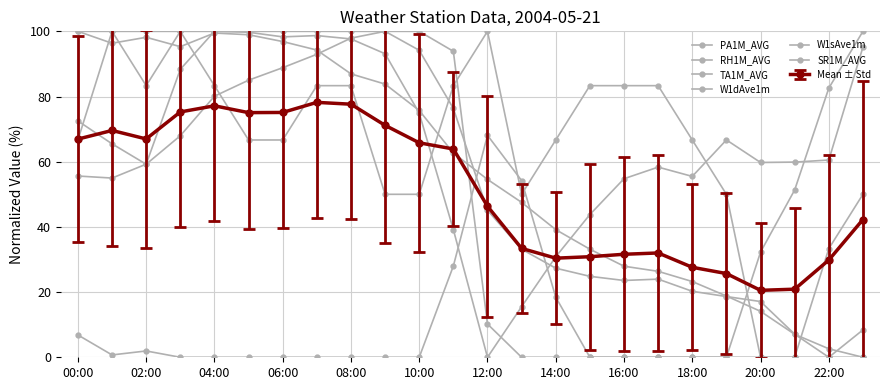

True or false: RH1M_AVG and SR1M_AVG cross at least once.

True